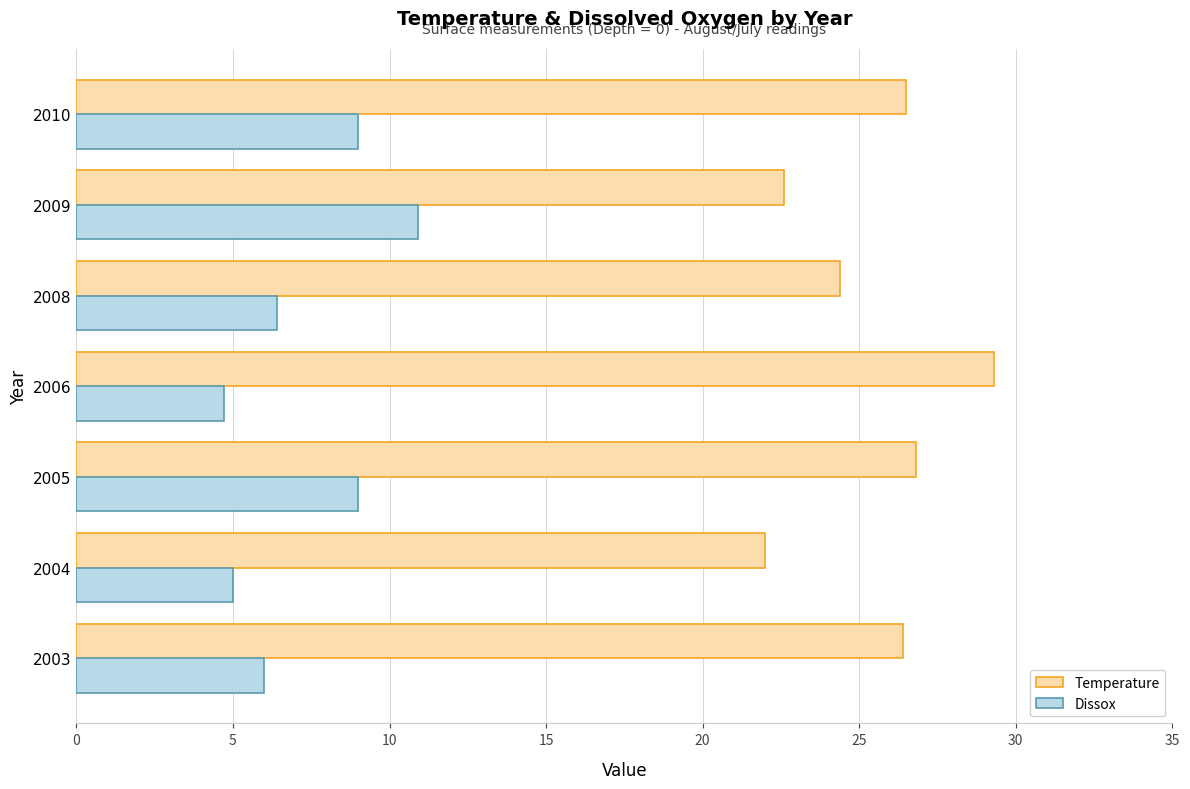

What is the difference between the highest and lowest values at 2006?

24.6